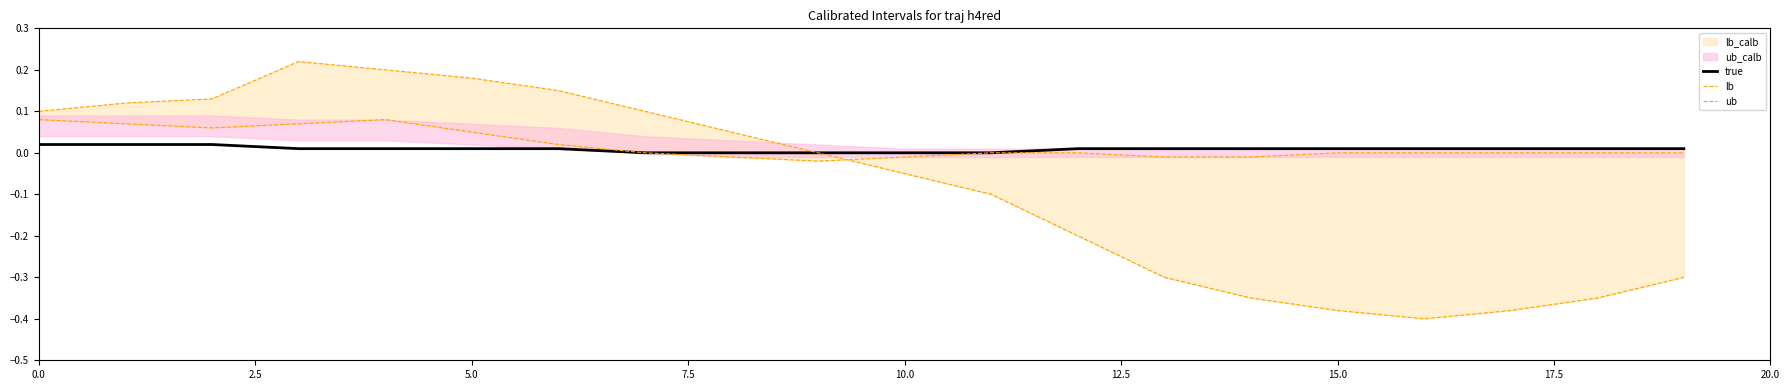

True or false: ub has a value of 0.1 at 2.5.

True